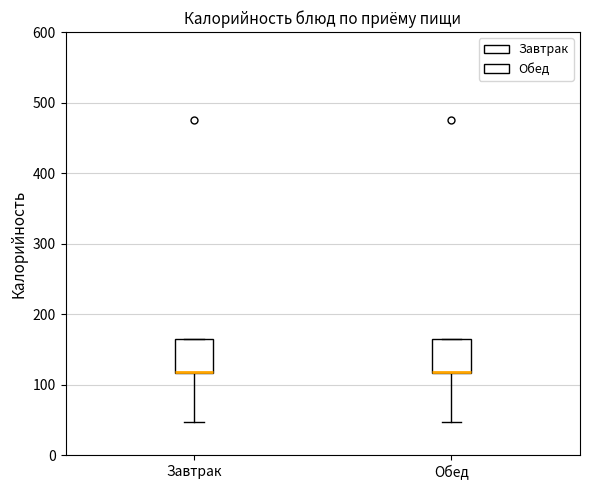

Reading left to right, read every box against the y-axis: the position of its median line, the range the box covers, and the ends of its whiskers. The values are not printed on the chart, so give them approximately, as read against the axis.

Завтрак: median 120 (drawn on the box's lower edge), box 120 to 160, whiskers 50 to 160
Обед: median 120 (drawn on the box's lower edge), box 120 to 160, whiskers 50 to 160